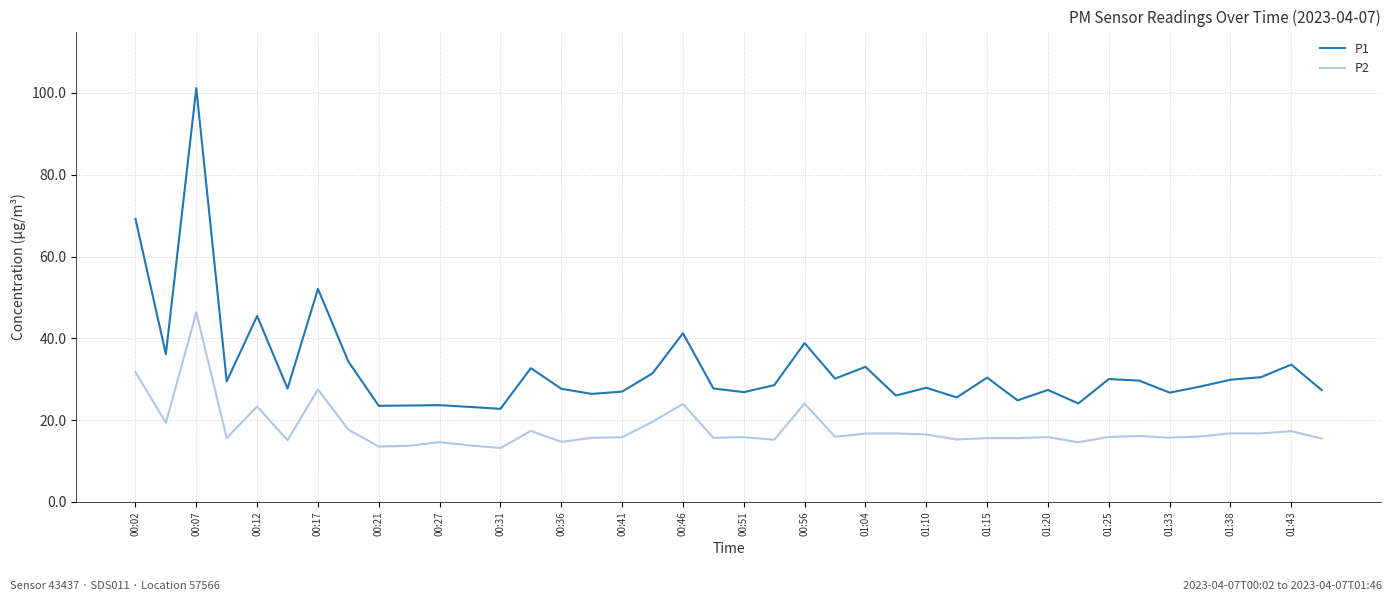

What is the minimum value shown in the chart?

13.2